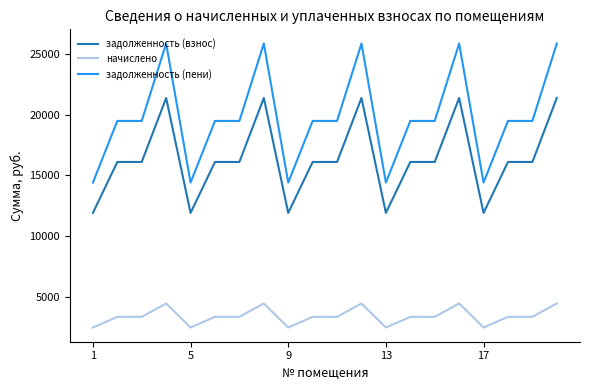

List the series in order of their peak value, highest first.

задолженность (пени), задолженность (взнос), начислено